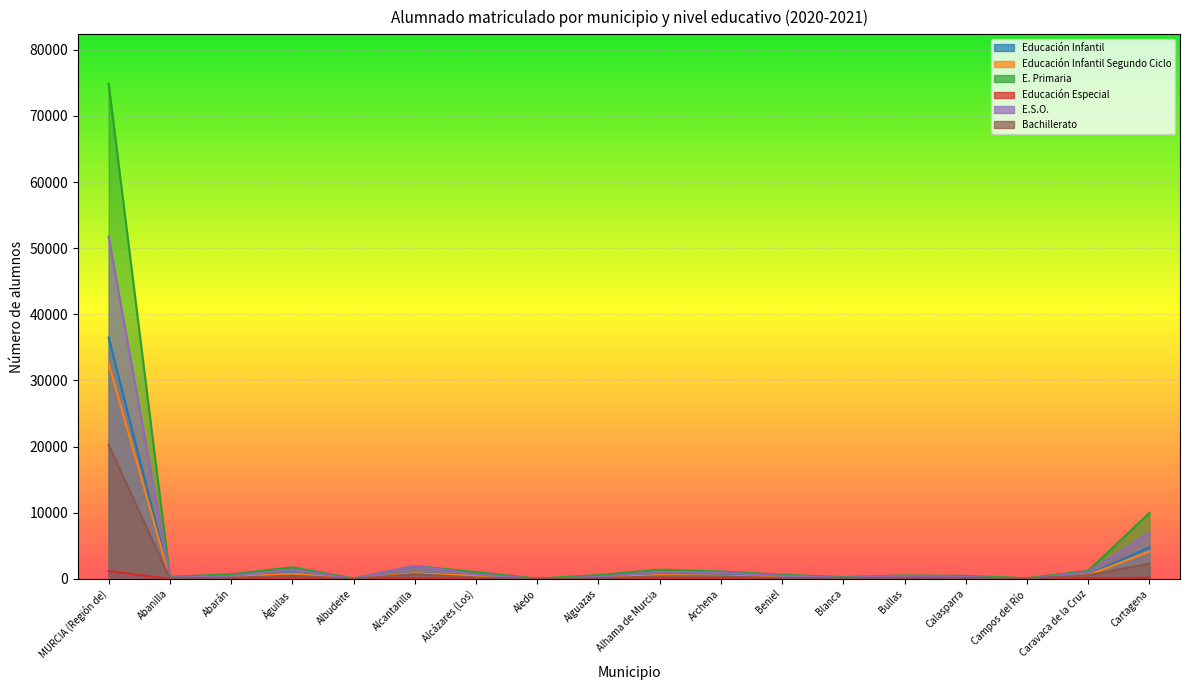

The value of Educación Especial at Calasparra is 4. True or false?

False